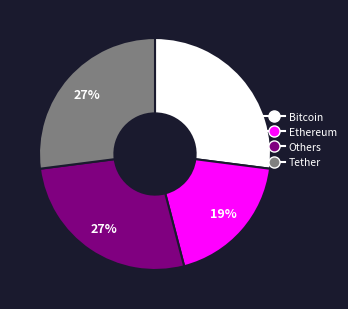

To the nearest percent, what is the average slice percentage?

25%